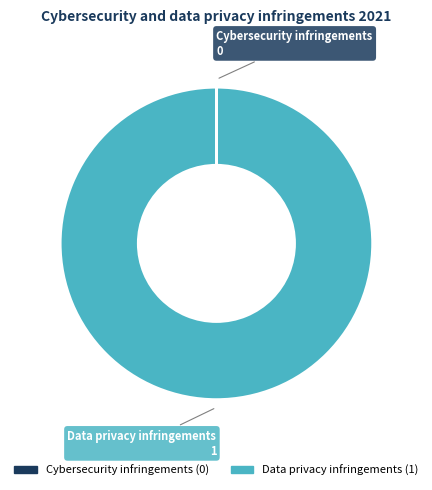

True or false: Data privacy infringements accounts for 87% of the total.

False